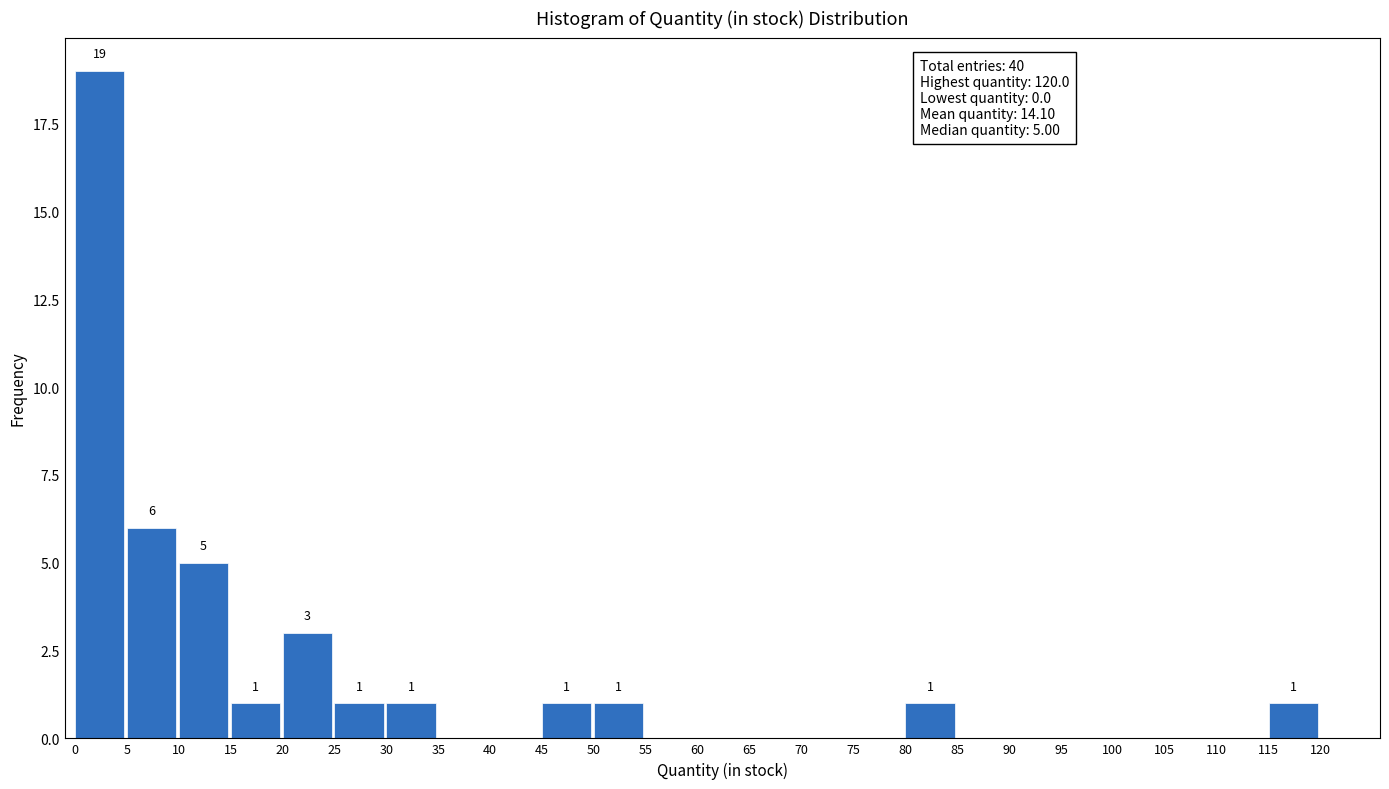

Over which range of the x-axis is the bar tallest?

0 to 5